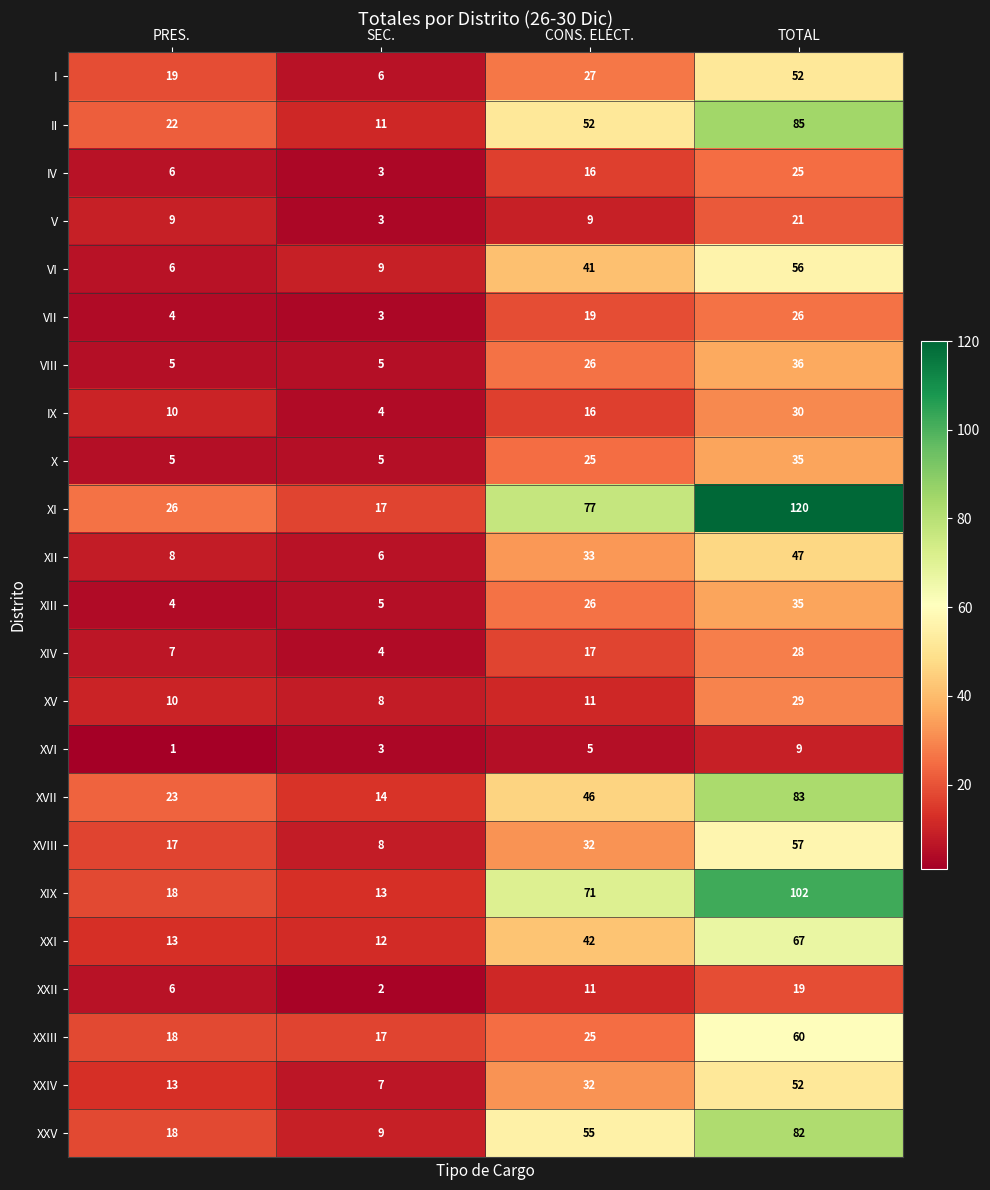

Which series has the largest total across all categories?

XI